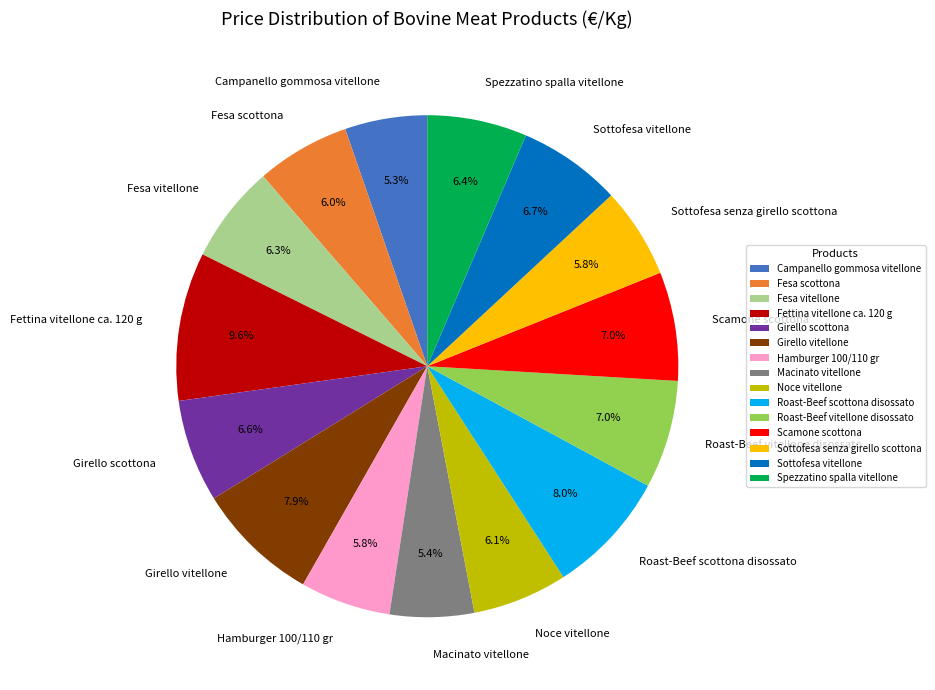

To the nearest percent, what is the combined percentage of Scamone scottona and Campanello gommosa vitellone?

12%